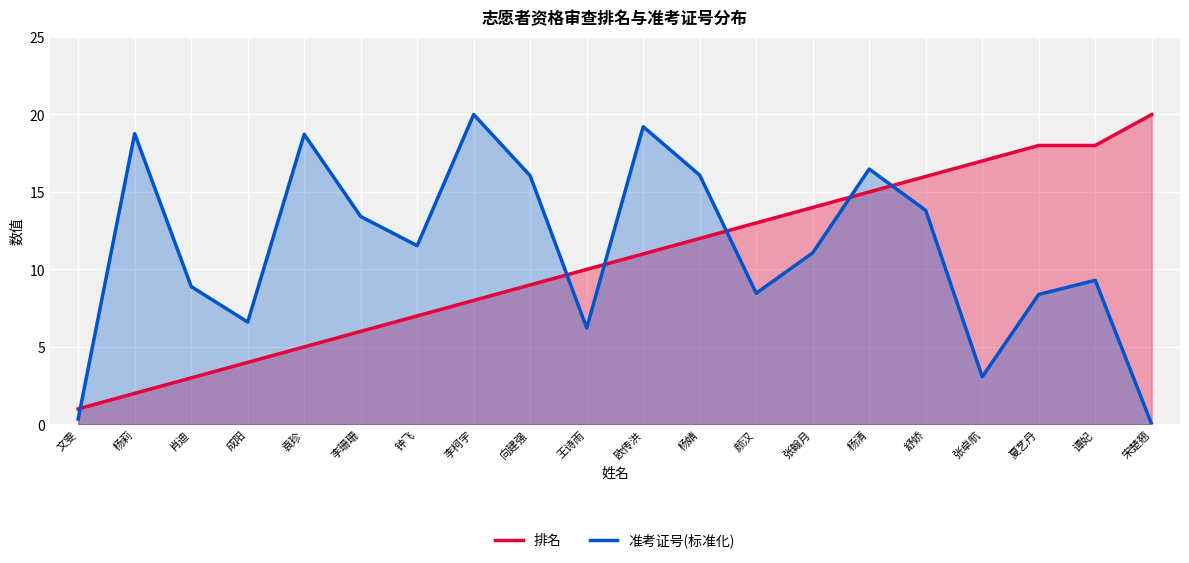

True or false: 准考证号(标准化) has more than 0 interior local peaks.

True